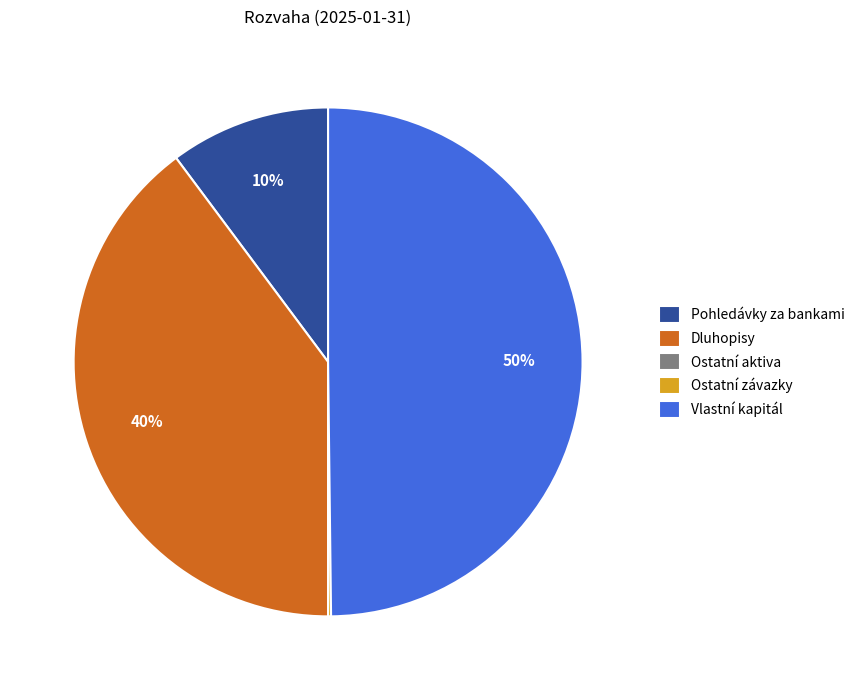

Which slice is the largest?

Vlastní kapitál